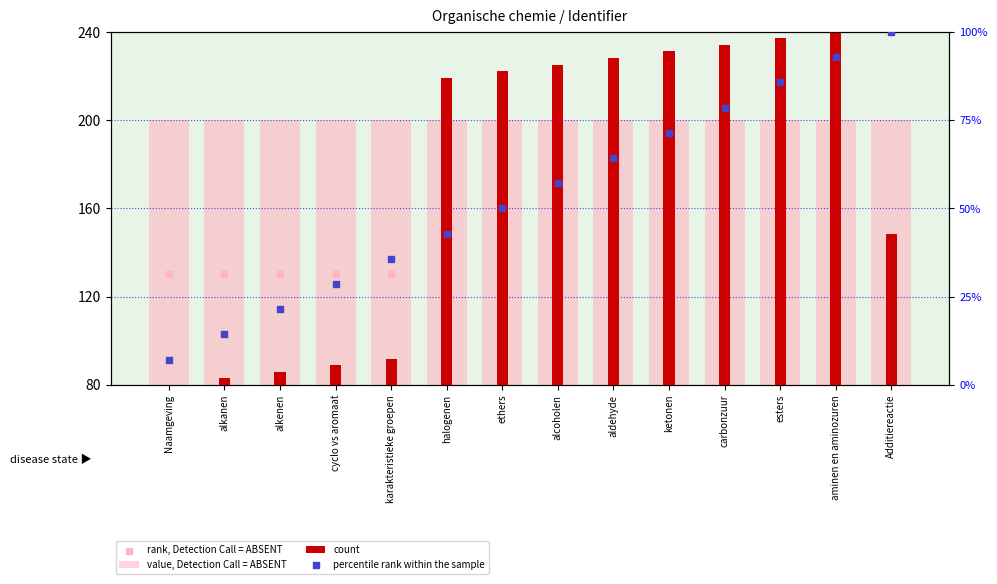

Which series reaches the minimum Y coordinate?

percentile rank within the sample